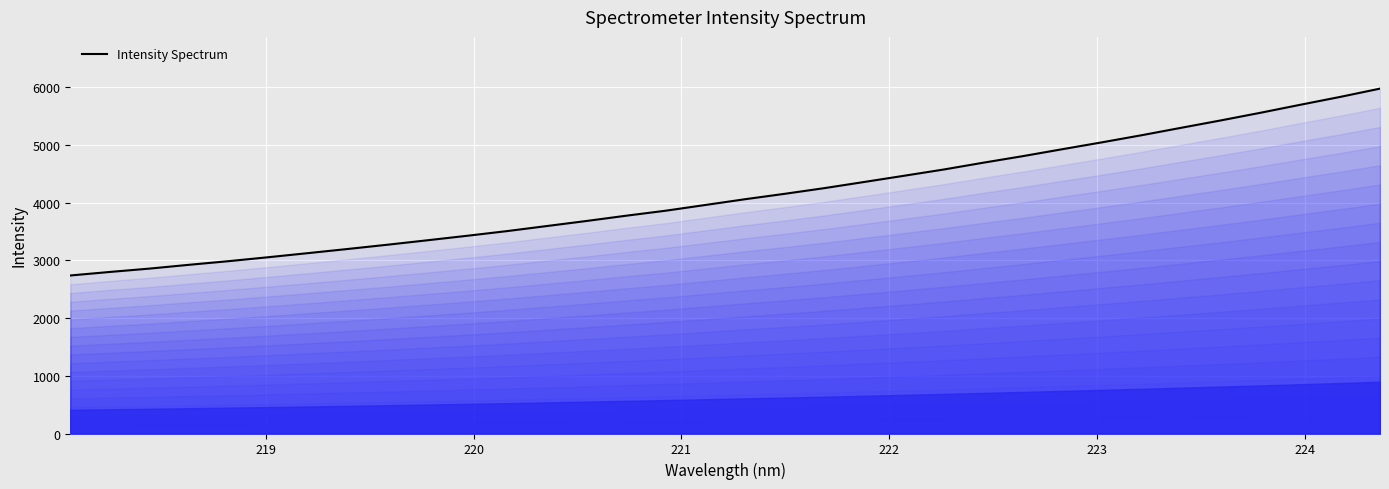

What is the greatest value displayed?

5974.0